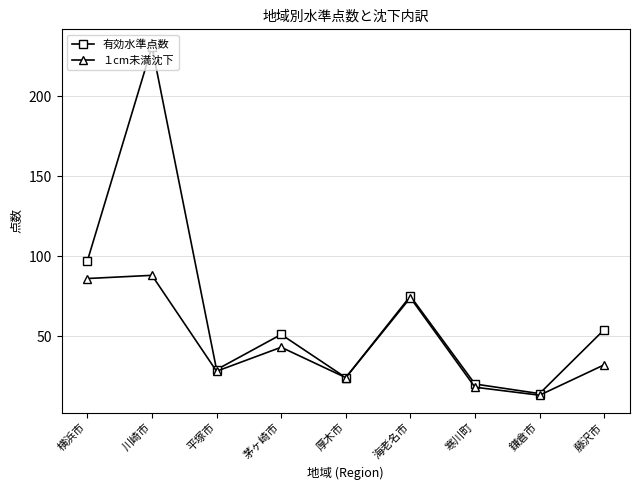

Reading right to left, what are all the values shown in this chart?

有効水準点数: 54	14	20	75	24	51	29	231	97
１cm未満沈下: 32	13	18	74	24	43	28	88	86